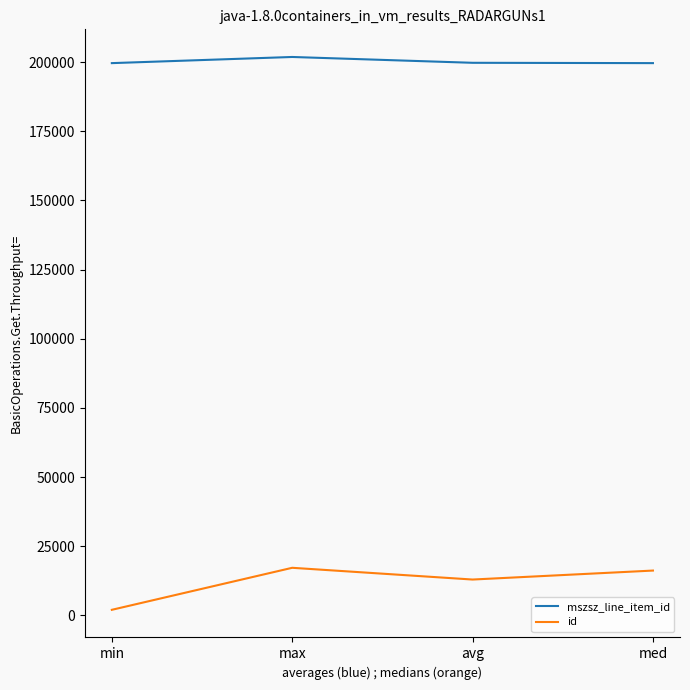

True or false: mszsz_line_item_id and id cross at least once.

False